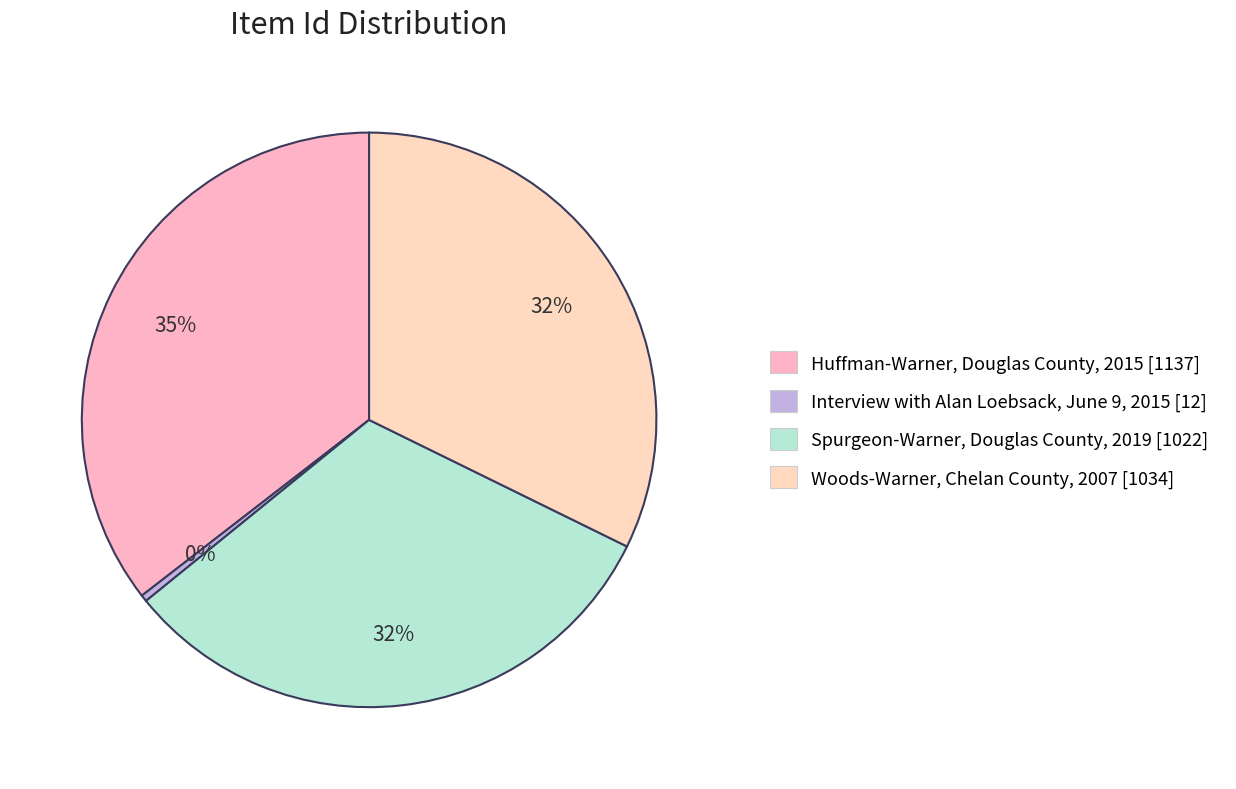

To the nearest percent, what percentage of the pie is Woods-Warner, Chelan County, 2007?

32%